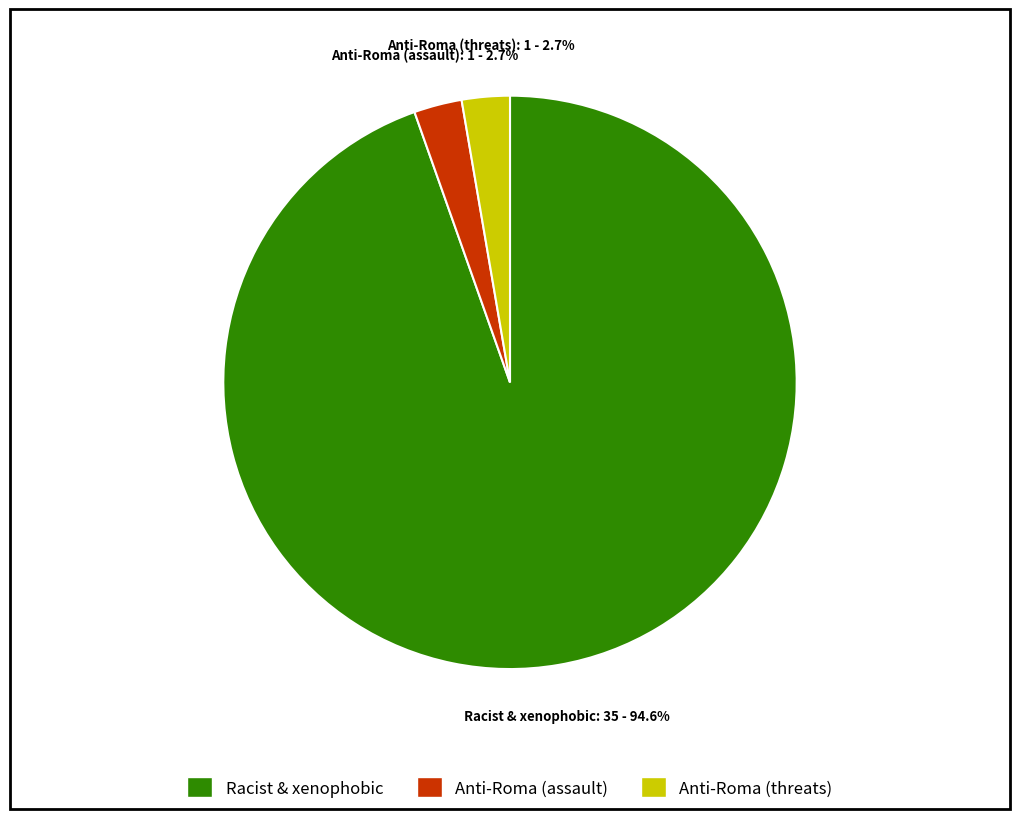

To the nearest percent, what is the difference between the largest and smallest slice percentages?

92%